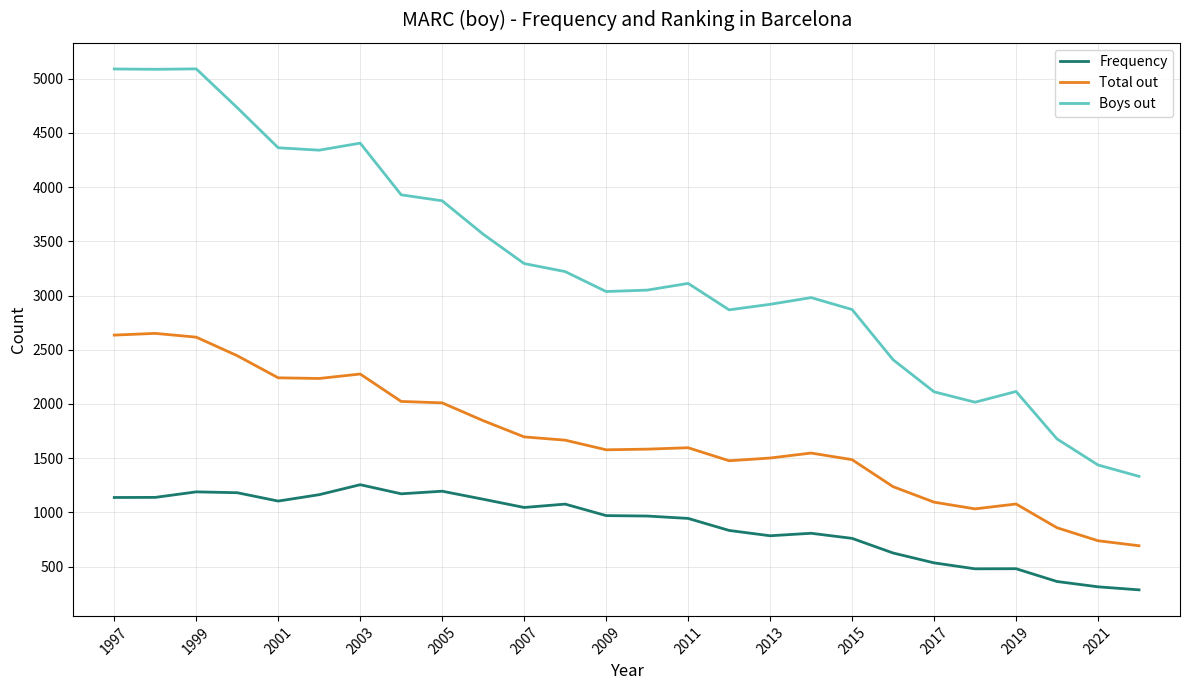

Which series has the widest spread of values?

Boys out